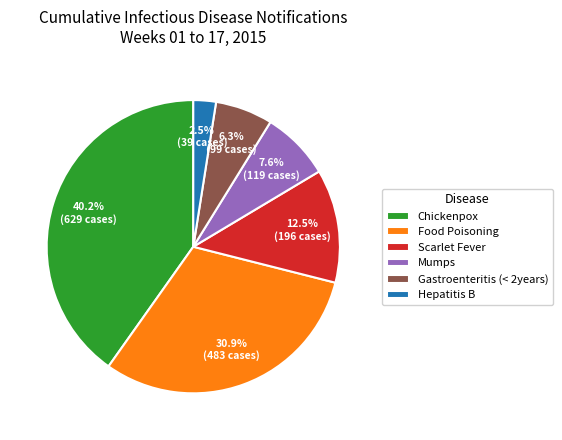

To the nearest percent, what portion does Chickenpox represent?

40%